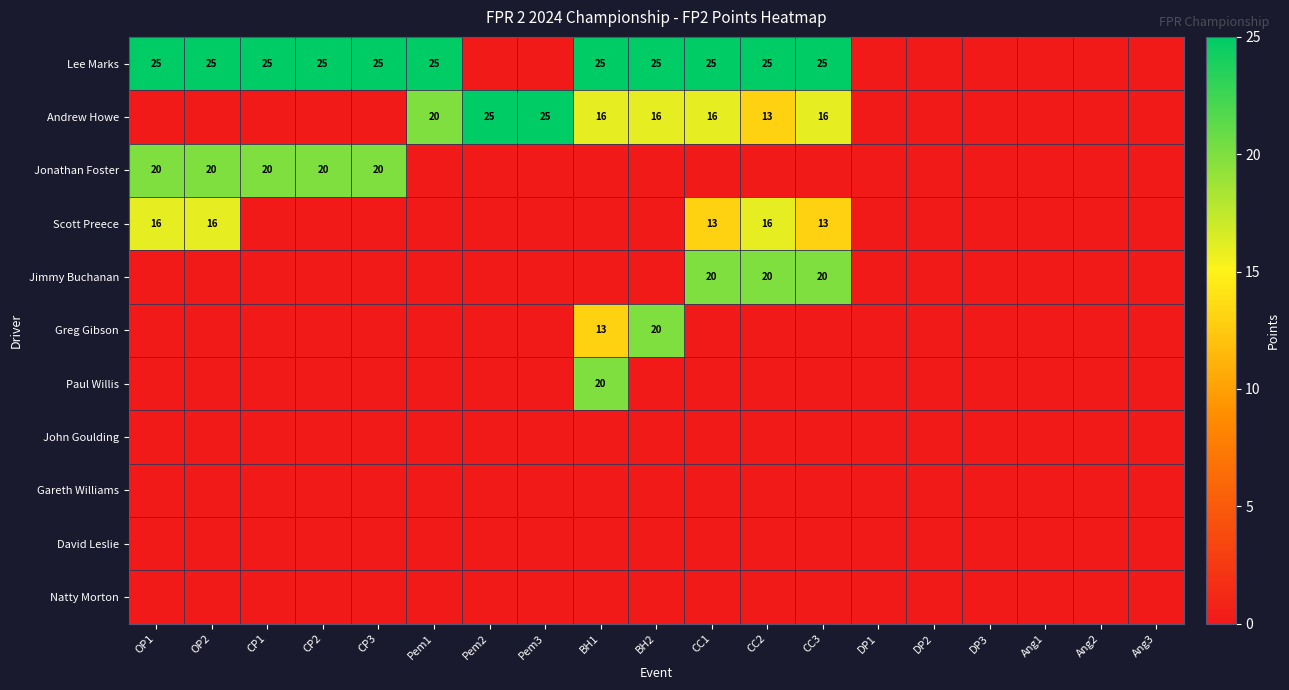

The Greg Gibson series shows 13 at BH1. True or false?

True